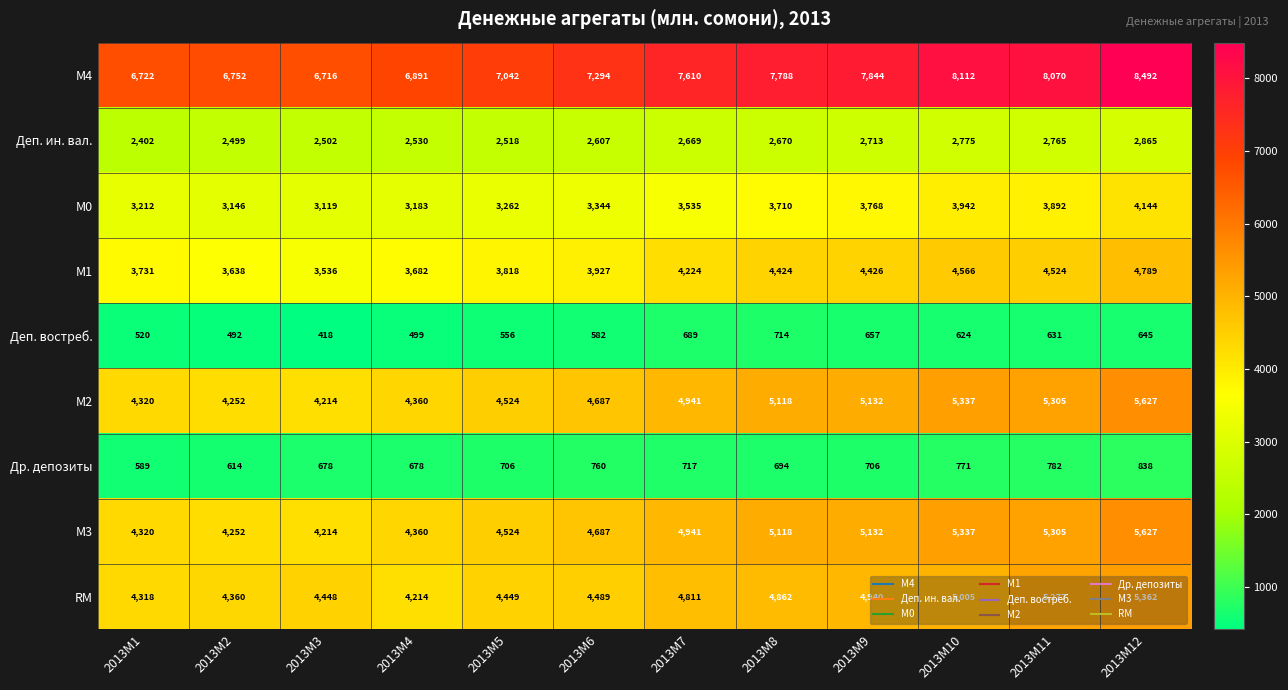

What is the sum of all М0 values?

42257